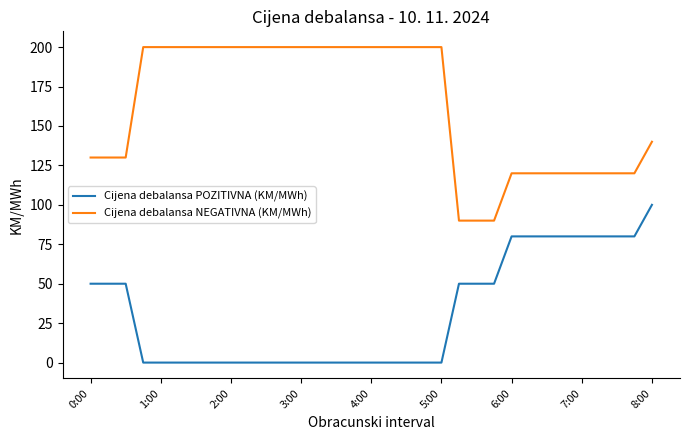

Which series has the largest total across all categories?

Cijena debalansa NEGATIVNA (KM/MWh)